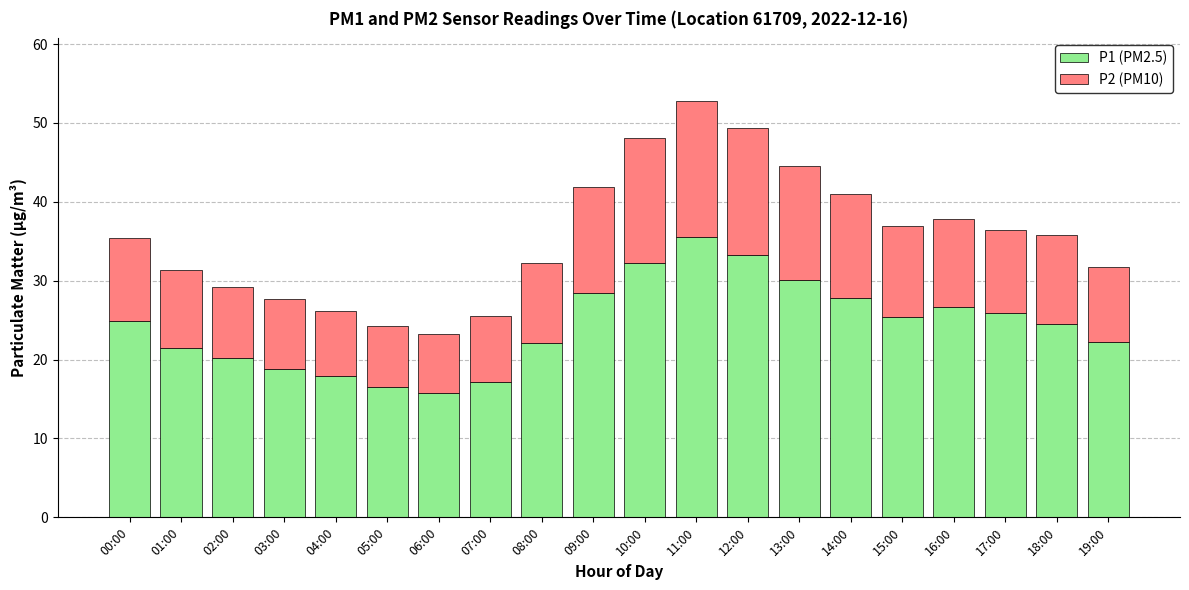

At which category is the sum across all series the highest?

11:00